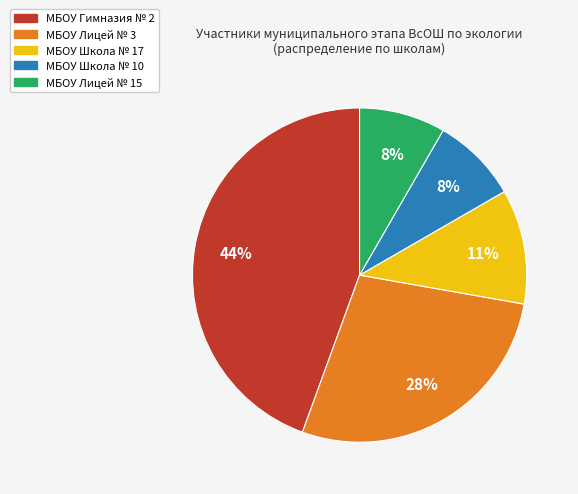

The МБОУ Гимназия № 2 slice represents 44% of the pie. True or false?

True